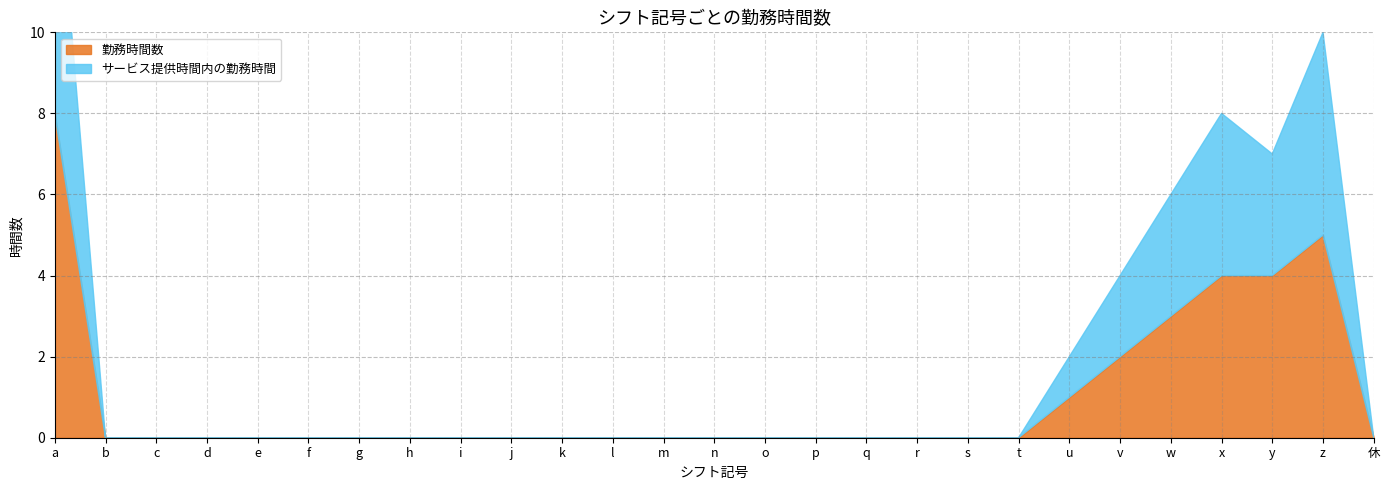

Does the chart display data point markers on the line(s)?

No